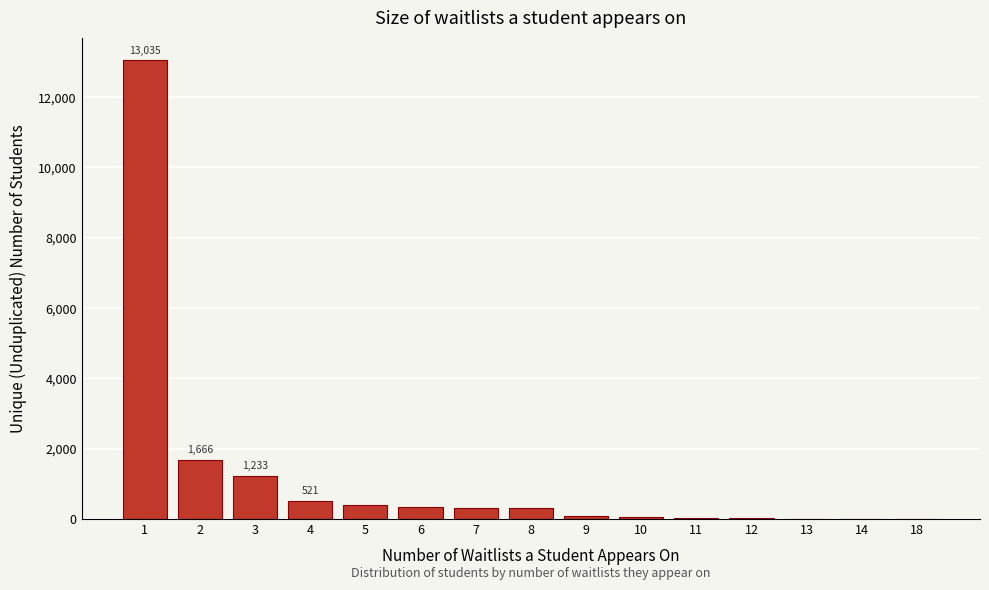

What is the sum of all values?

17933